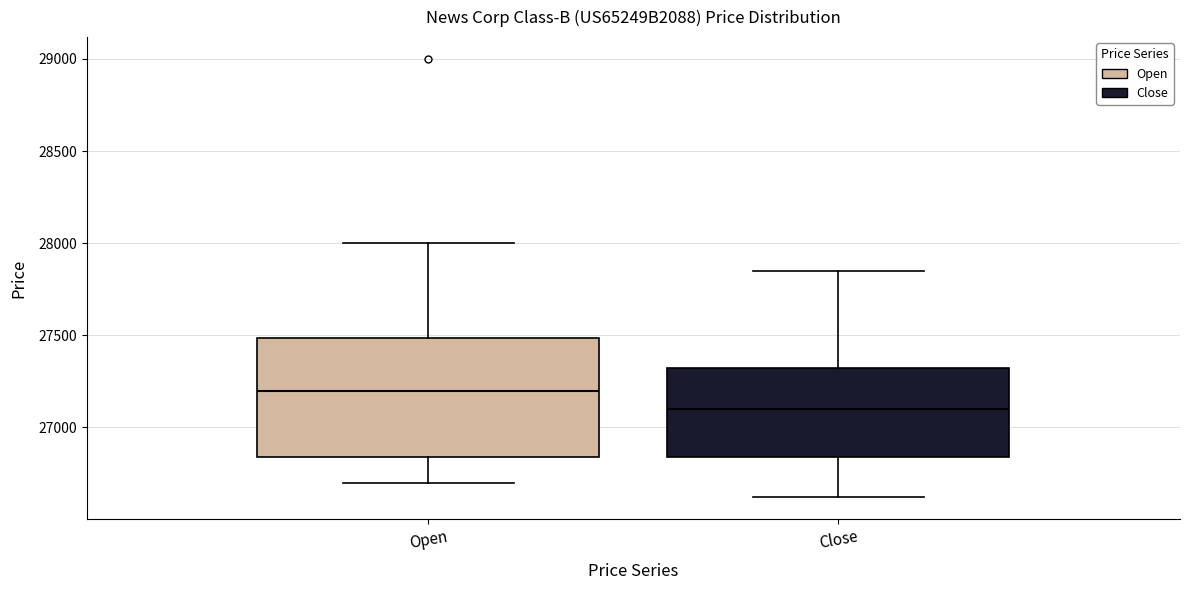

Where does the lower whisker of the box for Close end on the y-axis? The values are not printed on the chart, so give them approximately, as read against the axis.

26600